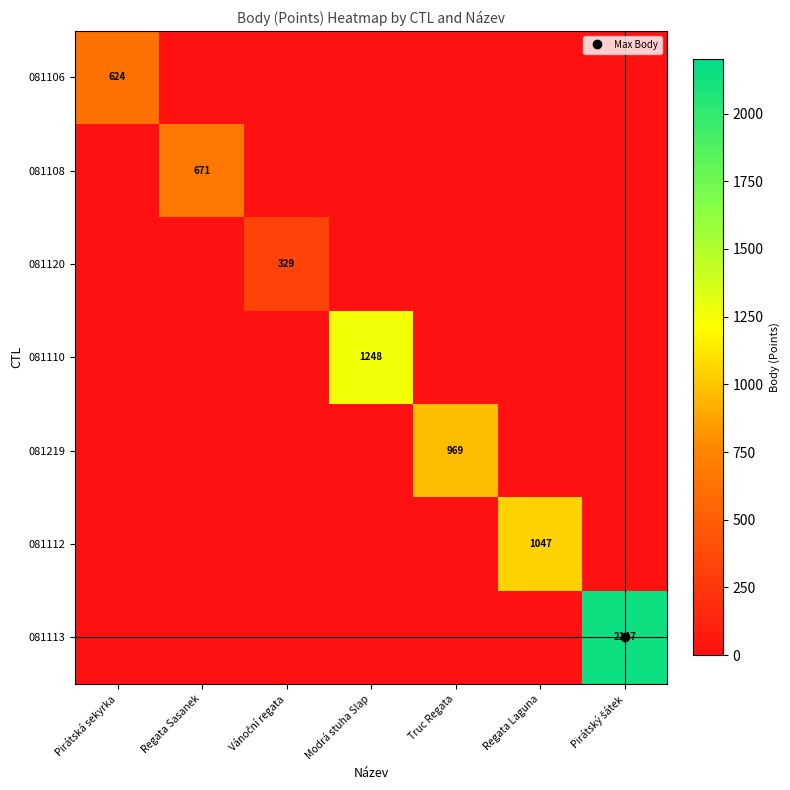

Which series has the largest range (max minus min)?

081113